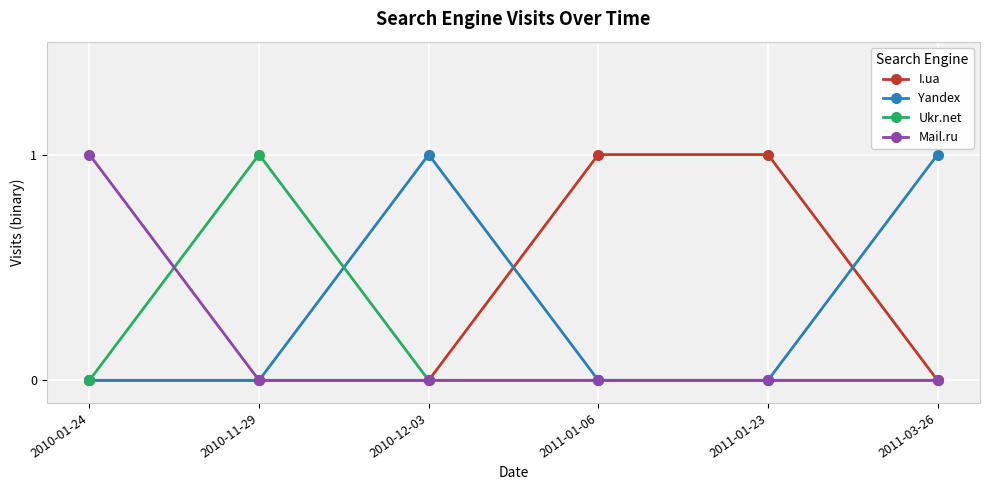

What is the label of the 2nd point from the right?

2011-01-23